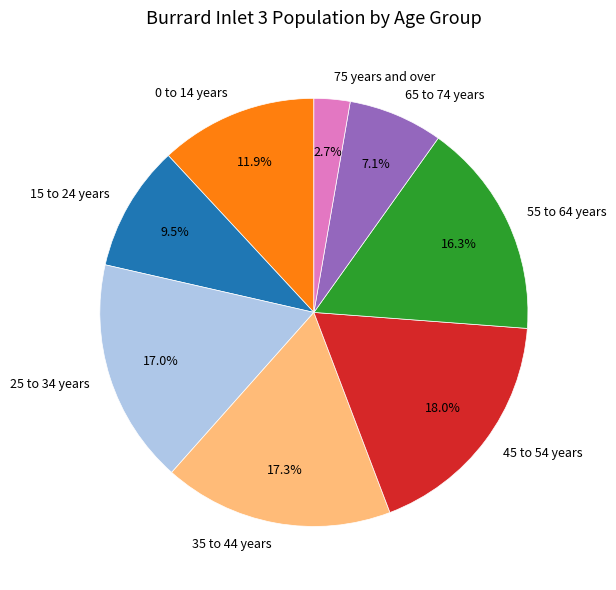

Is there any slice that represents more than half of the pie?

No